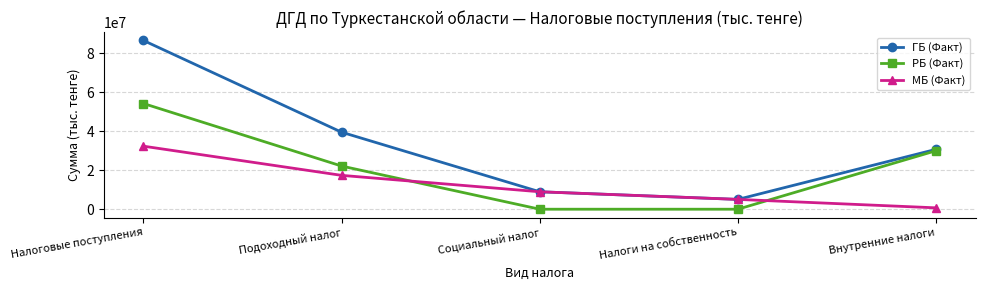

Which series changed the most between Подоходный налог and Внутренние налоги?

МБ (Факт)